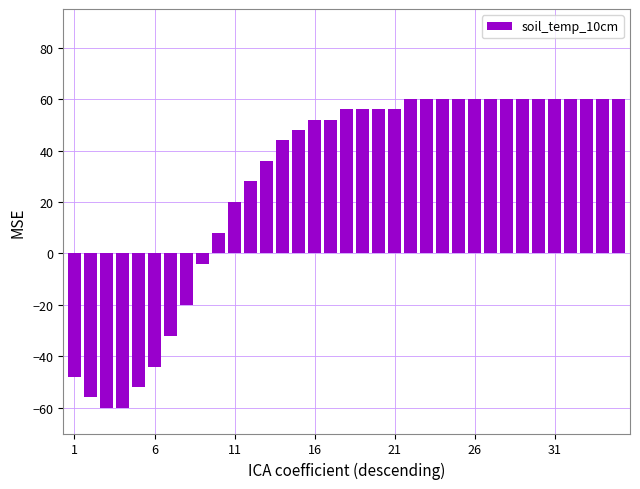

How many data points are less than 56?

17